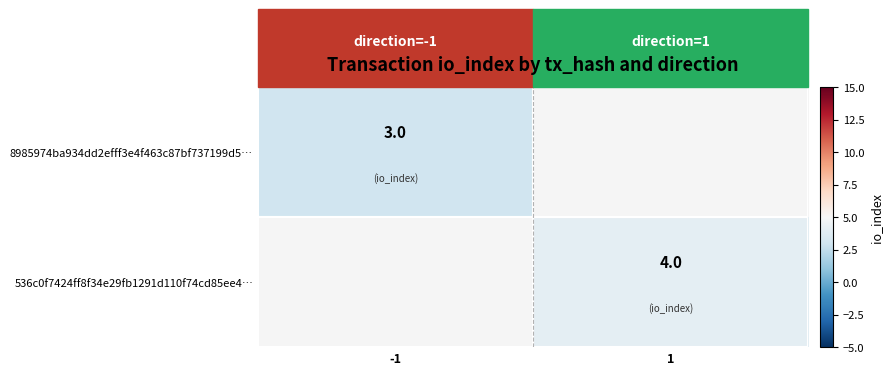

Is it true that 536c0f7424ff8f34e29fb1291d110f74cd85ee4… equals 7 at 1?

False